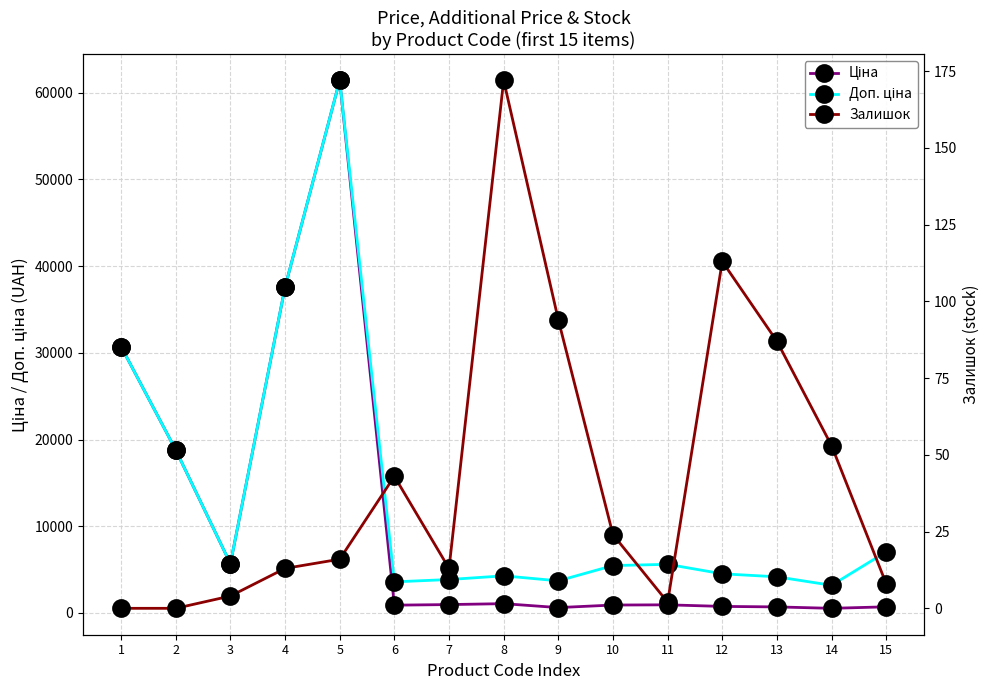

Between 5 and 15, which series saw the biggest shift?

Ціна